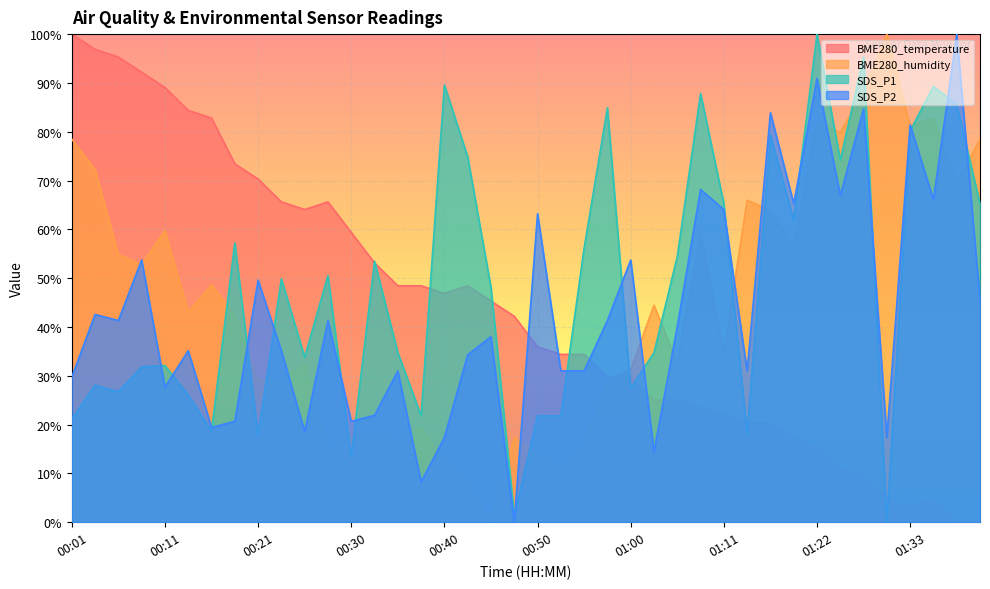

Reading right to left, extract all data points from this chart.

BME280_temperature: 01:40=0.0	01:38=0.0	01:35=4.7	01:33=3.1	01:30=4.7	01:28=9.4	01:25=10.9	01:22=15.6	01:19=17.2	01:16=20.3	01:14=20.3	01:11=21.9	01:08=23.4	01:05=25.0	01:02=25.0	01:00=29.7	00:58=29.7	00:55=34.4	00:53=34.4	00:50=35.9	00:47=42.2	00:45=45.3	00:43=48.4	00:40=46.9	00:38=48.4	00:35=48.4	00:33=53.1	00:30=59.4	00:28=65.6	00:25=64.1	00:23=65.6	00:21=70.3	00:18=73.4	00:16=82.8	00:13=84.4	00:11=89.1	00:08=92.2	00:06=95.3	00:03=96.9	00:01=100.0
BME280_humidity: 01:40=78.5	01:38=69.4	01:35=82.6	01:33=81.3	01:30=100.0	01:28=88.2	01:25=79.9	01:22=81.9	01:19=56.2	01:16=63.9	01:14=66.0	01:11=34.7	01:08=59.0	01:05=32.6	01:02=44.4	01:00=31.2	00:58=29.2	00:55=16.0	00:53=11.1	00:50=13.9	00:47=17.4	00:45=0.0	00:43=7.6	00:40=12.5	00:38=19.4	00:35=16.7	00:33=18.7	00:30=18.1	00:28=14.6	00:25=32.6	00:23=29.2	00:21=29.2	00:18=42.4	00:16=48.6	00:13=43.1	00:11=59.7	00:08=52.8	00:06=54.9	00:03=72.2	00:01=78.5
SDS_P1: 01:40=65.2	01:38=85.6	01:35=89.3	01:33=80.2	01:30=0.0	01:28=95.3	01:25=74.2	01:22=100.0	01:19=61.9	01:16=79.3	01:14=18.0	01:11=65.2	01:08=87.8	01:05=54.4	01:02=34.8	01:00=27.4	00:58=84.9	00:55=56.1	00:53=21.8	00:50=21.8	00:47=1.3	00:45=48.1	00:43=74.9	00:40=89.6	00:38=21.8	00:35=34.8	00:33=53.5	00:30=13.4	00:28=50.5	00:25=33.8	00:23=49.9	00:21=17.8	00:18=57.2	00:16=18.7	00:13=26.1	00:11=32.1	00:08=31.8	00:06=26.7	00:03=28.1	00:01=21.1
SDS_P2: 01:40=45.5	01:38=100.0	01:35=66.1	01:33=81.4	01:30=17.4	01:28=84.7	01:25=66.9	01:22=90.9	01:19=65.3	01:16=83.9	01:14=31.0	01:11=64.0	01:08=68.2	01:05=40.1	01:02=14.5	01:00=53.7	00:58=41.3	00:55=31.0	00:53=31.0	00:50=63.2	00:47=0.0	00:45=38.0	00:43=34.3	00:40=17.4	00:38=8.3	00:35=31.0	00:33=21.9	00:30=20.7	00:28=41.3	00:25=18.6	00:23=35.1	00:21=49.6	00:18=20.7	00:16=19.4	00:13=35.1	00:11=27.7	00:08=53.7	00:06=41.3	00:03=42.6	00:01=29.8